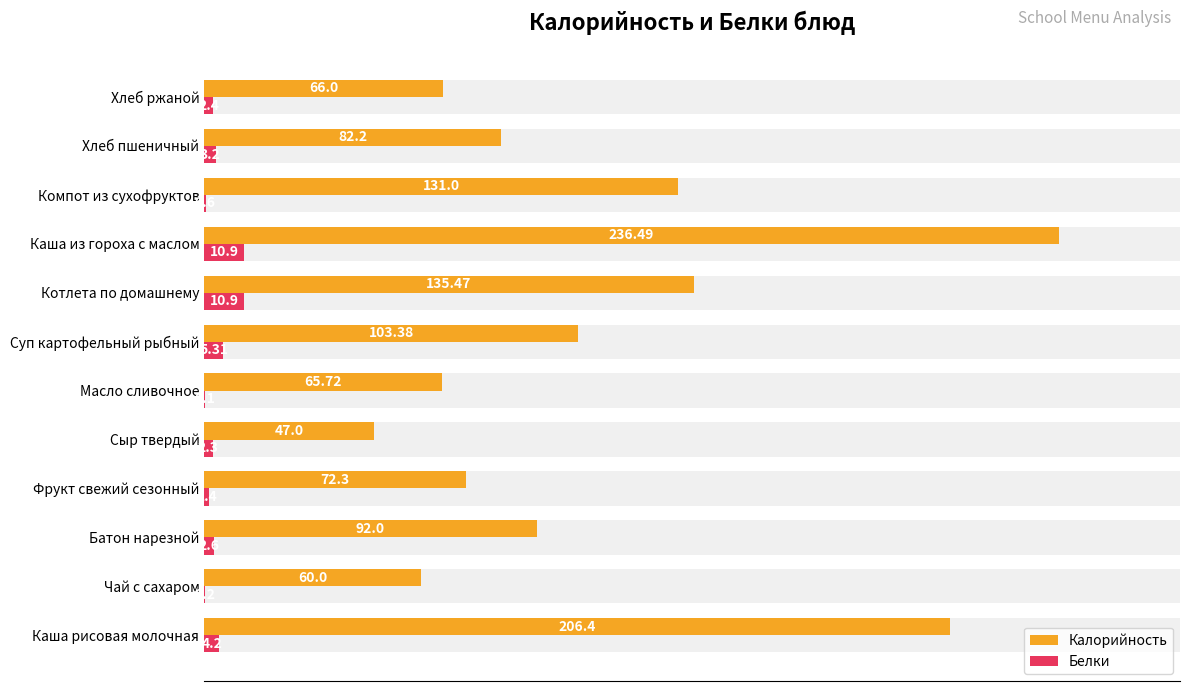

The value of Калорийность at Фрукт свежий сезонный is 72.3. True or false?

True